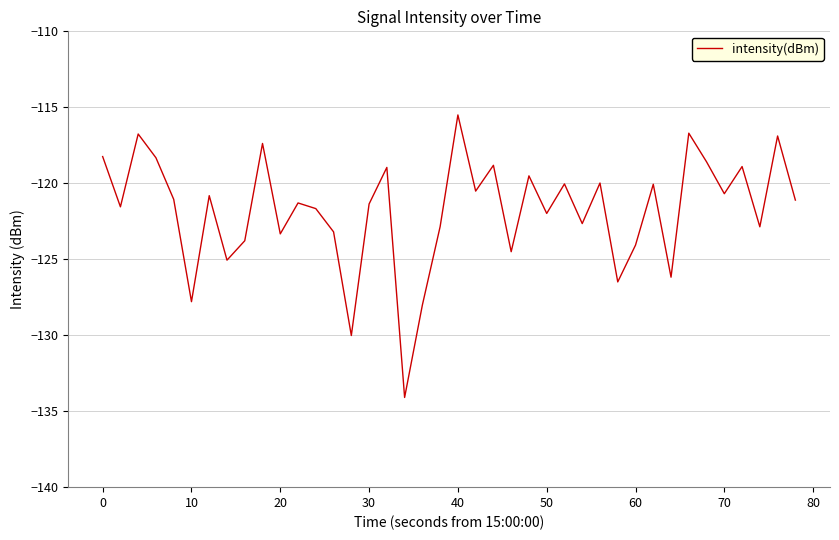

How many lines are shown in the chart?

1